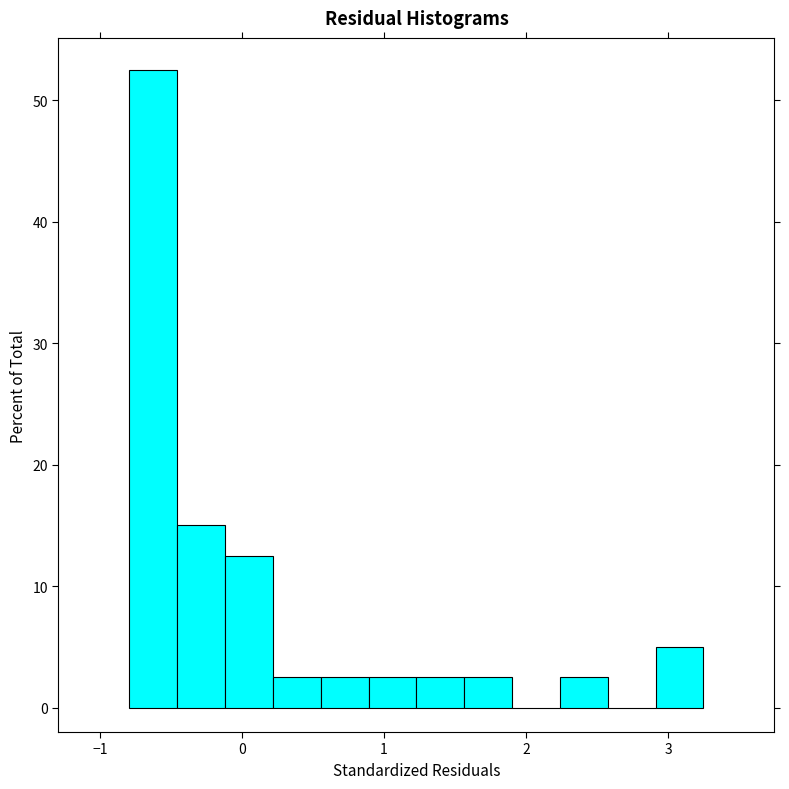

Read against the x-axis, roughly where is the centre of the tallest bar?

-0.6